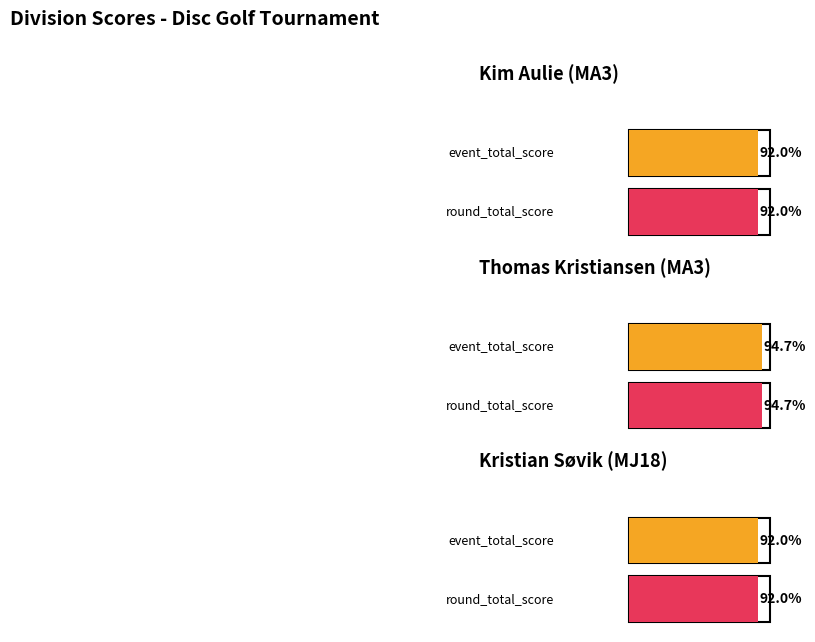

Which series has the widest spread of values?

event_total_score